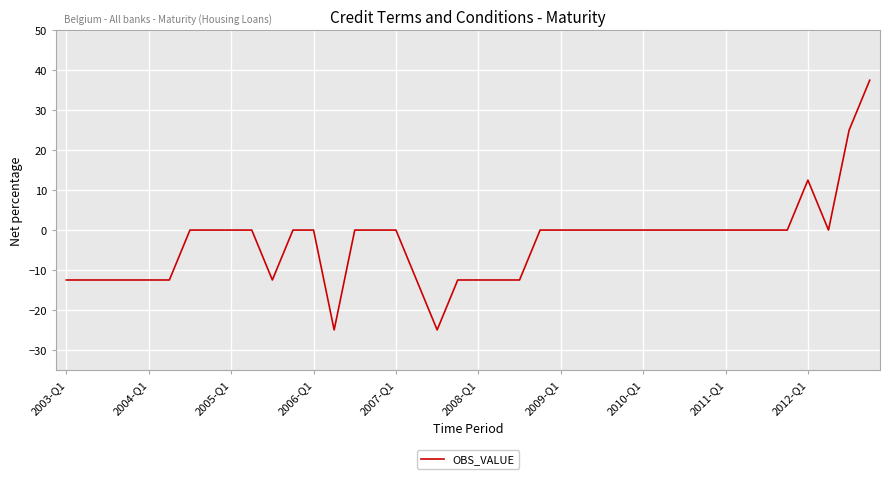

What is the greatest value displayed?

37.5